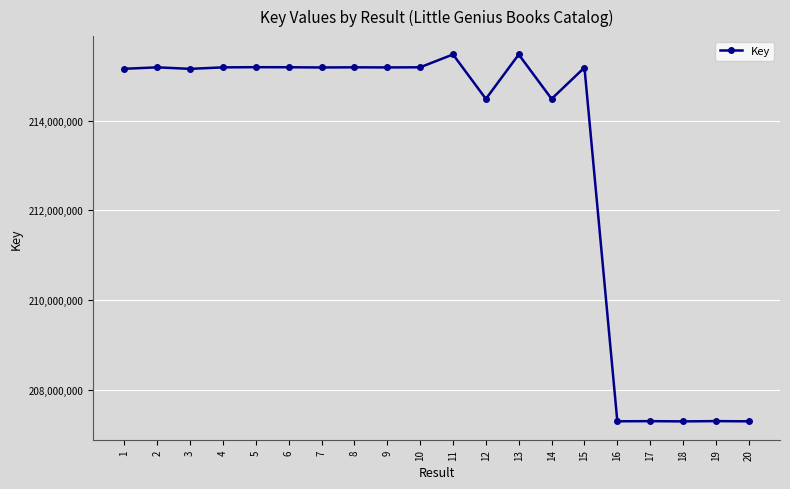

What is the change in value from 15 to 20?

-7892081